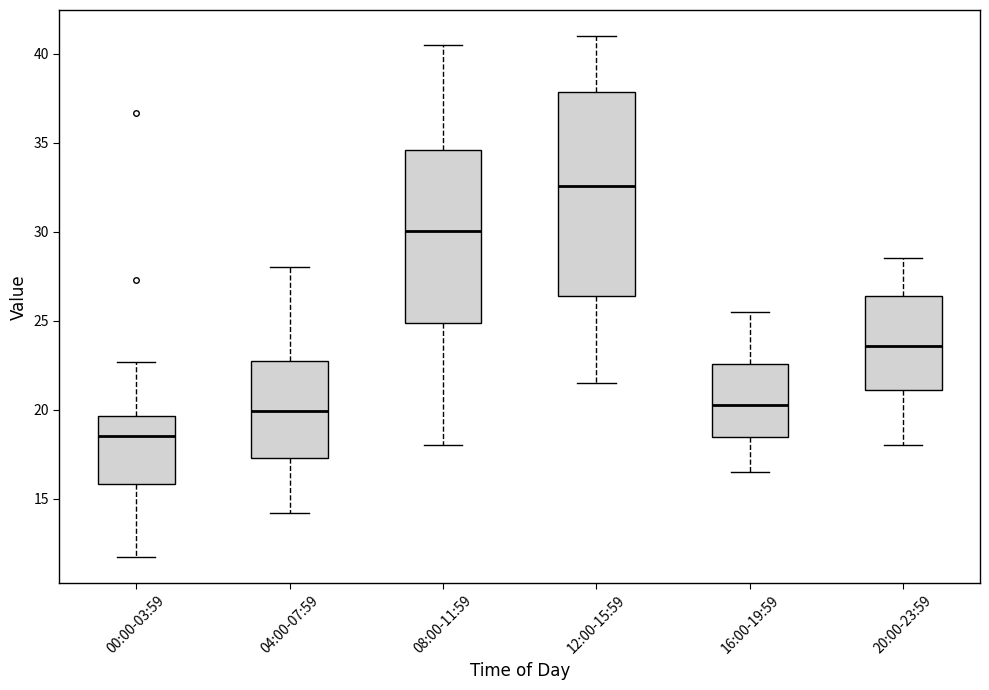

Reading left to right, read every box against the y-axis: the position of its median line, the range the box covers, and the ends of its whiskers. The values are not printed on the chart, so give them approximately, as read against the axis.

00:00-03:59: median 18.5, box 16.0 to 19.5, whiskers 11.5 to 22.5
04:00-07:59: median 20.0, box 17.5 to 22.5, whiskers 14.0 to 28.0
08:00-11:59: median 30.0, box 25.0 to 34.5, whiskers 18.0 to 40.5
12:00-15:59: median 32.5, box 26.5 to 38.0, whiskers 21.5 to 41.0
16:00-19:59: median 20.5, box 18.5 to 22.5, whiskers 16.5 to 25.5
20:00-23:59: median 23.5, box 21.0 to 26.5, whiskers 18.0 to 28.5